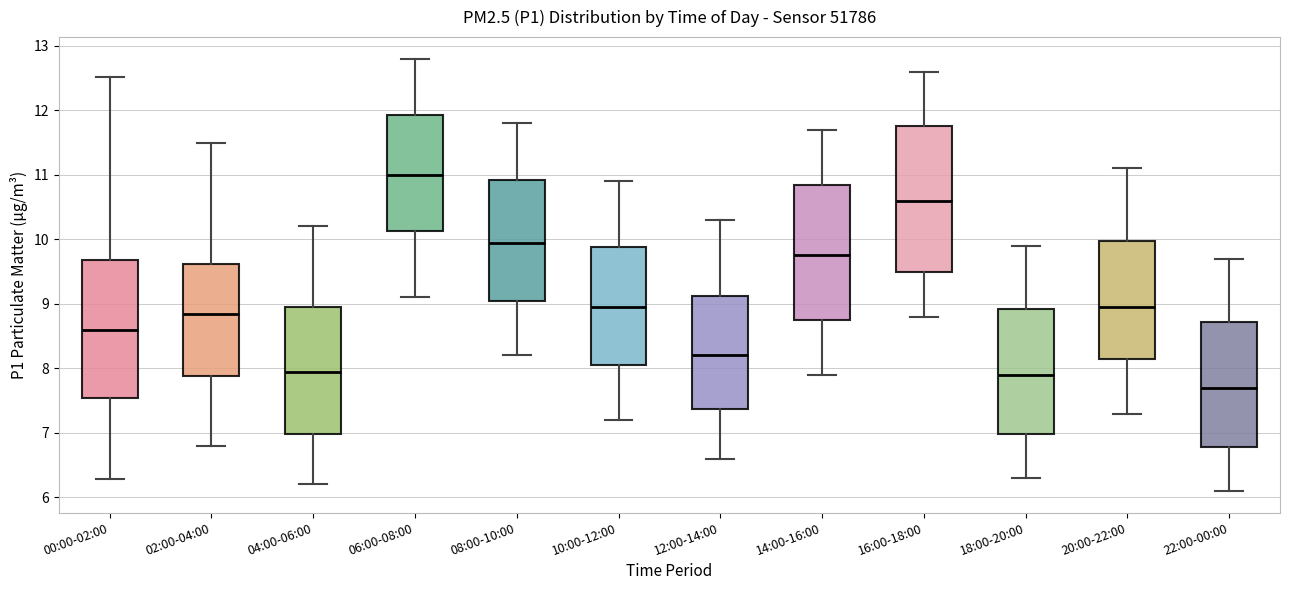

Comparing the boxes themselves (not the whiskers), which one is the tallest?

16:00-18:00